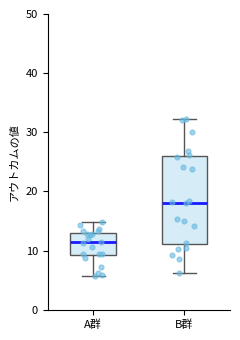

Which box's median line is the highest?

B群